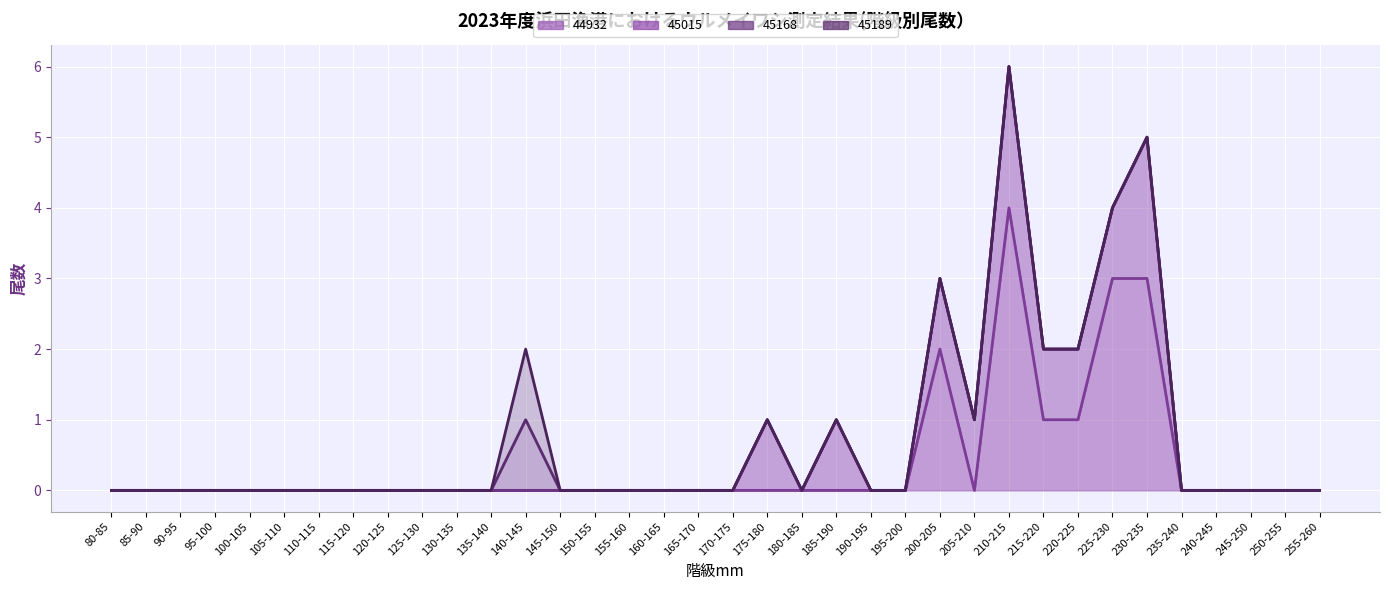

True or false: 45189 has more than 2 points higher than both neighbors.

False